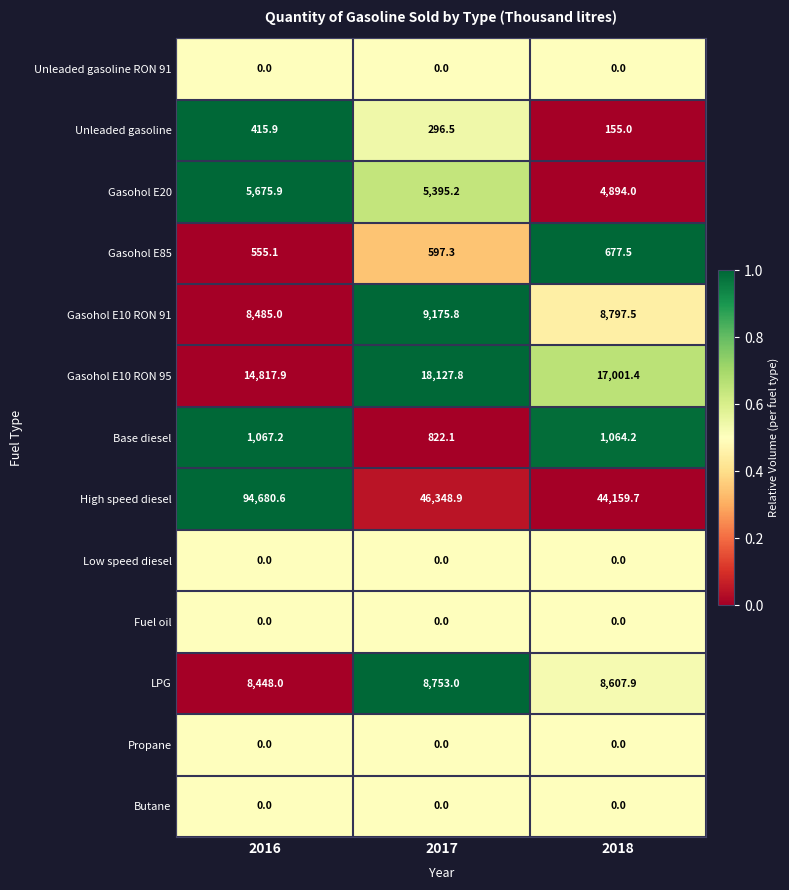

The value of Propane at 2017 is 0.0. True or false?

True